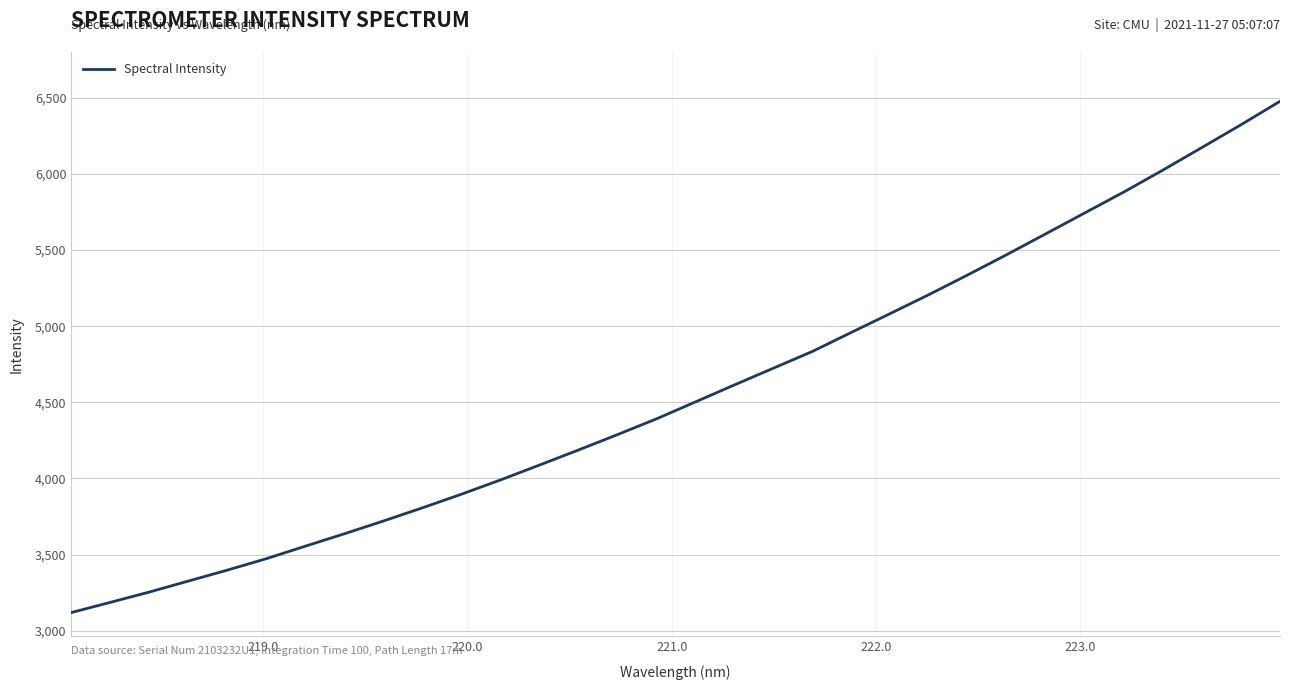

What is the difference between the maximum and second lowest values?

3290.6